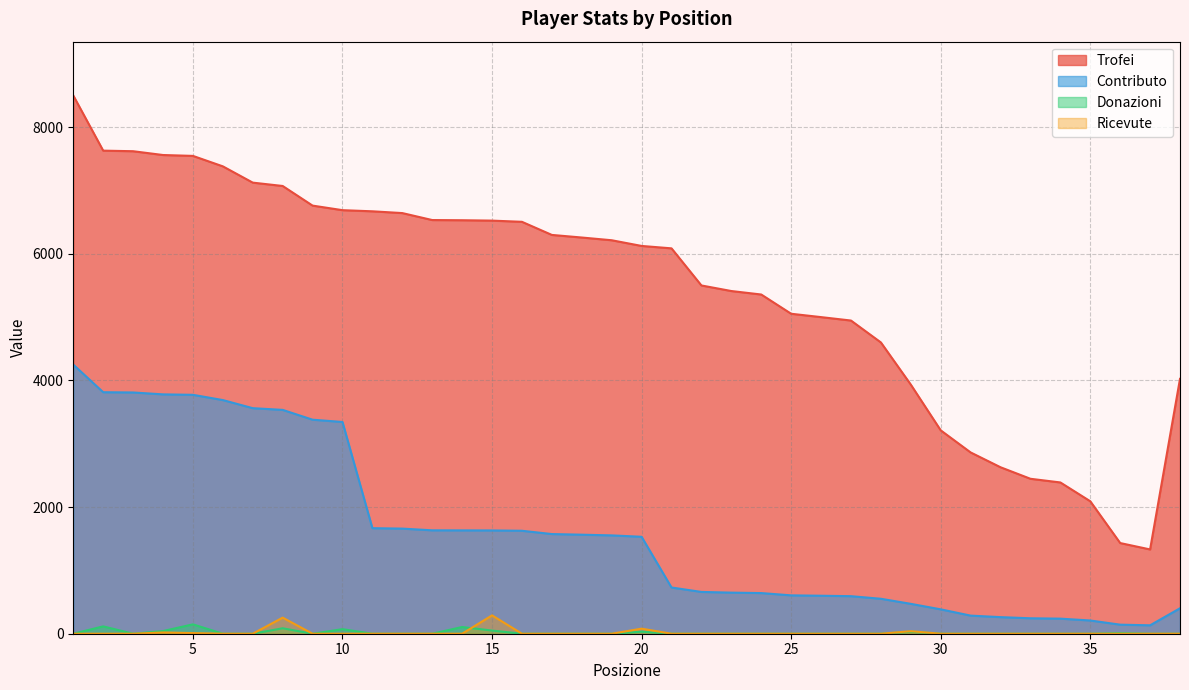

At which category does Donazioni reach its first local peak?

2